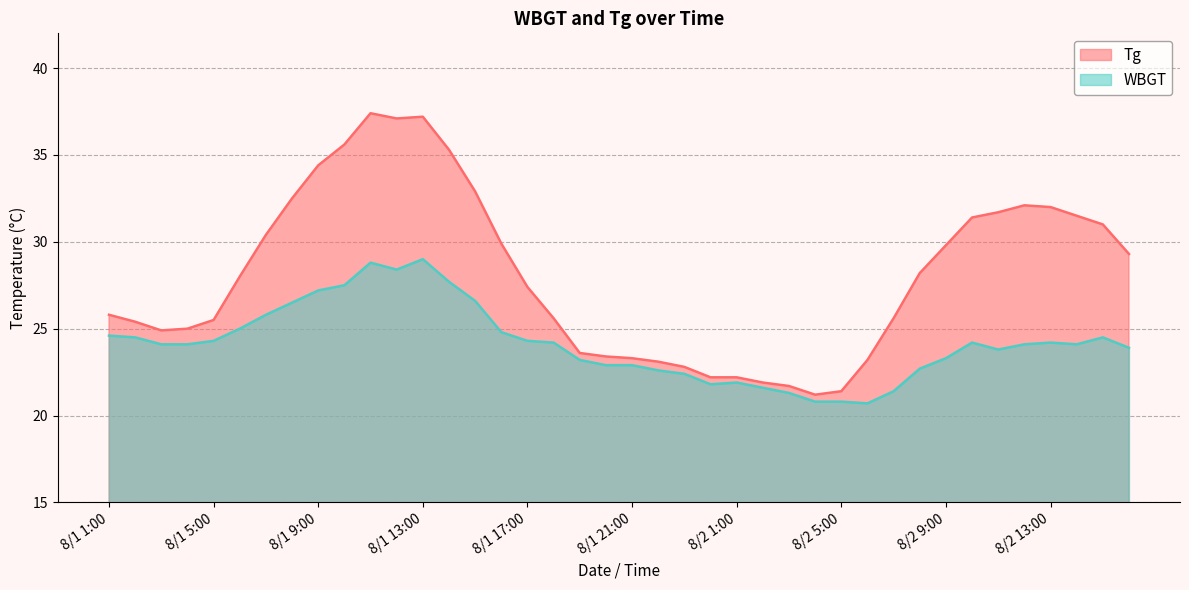

What is the difference between the second highest and minimum values in the Tg series?

16.0